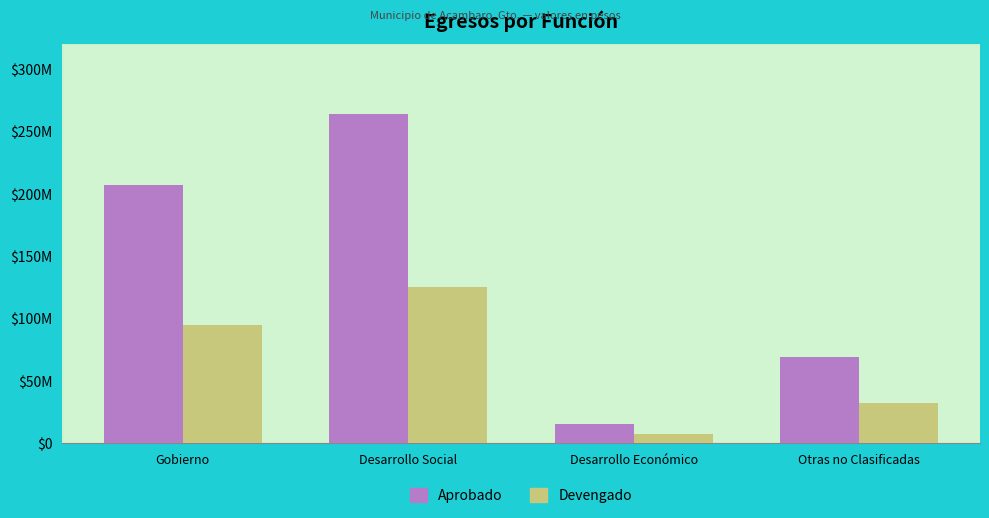

What are all the series names shown in the legend?

Aprobado, Devengado